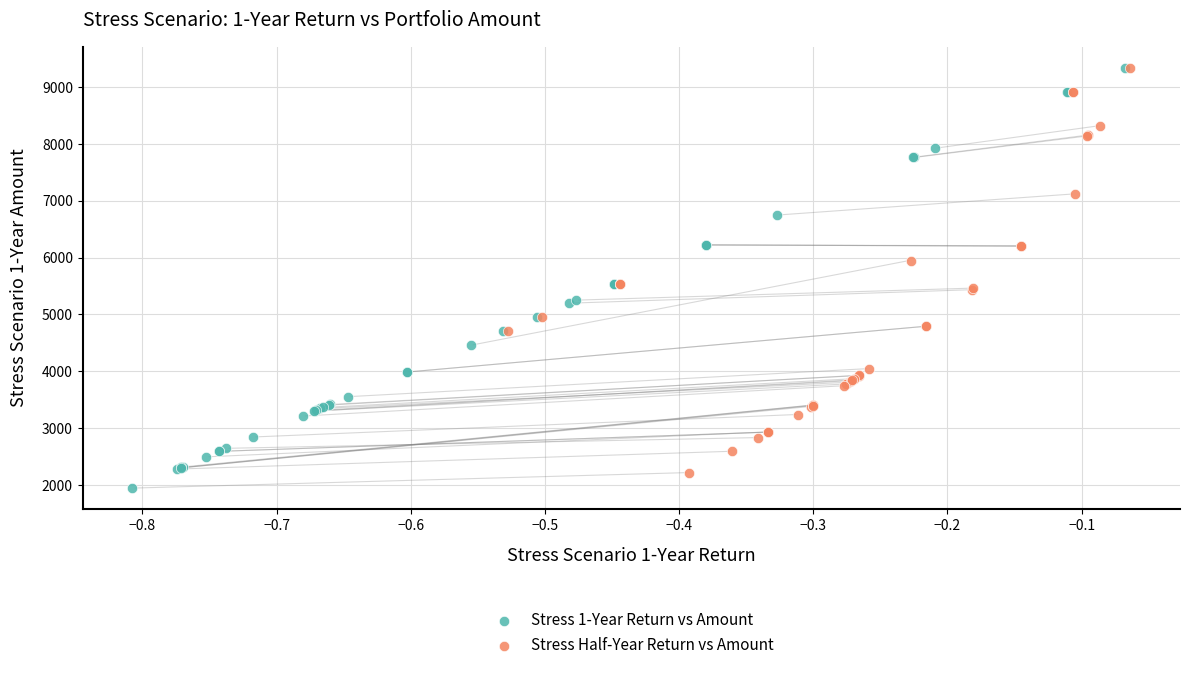

What are all the series names shown in the legend?

Stress 1-Year Return vs Amount, Stress Half-Year Return vs Amount